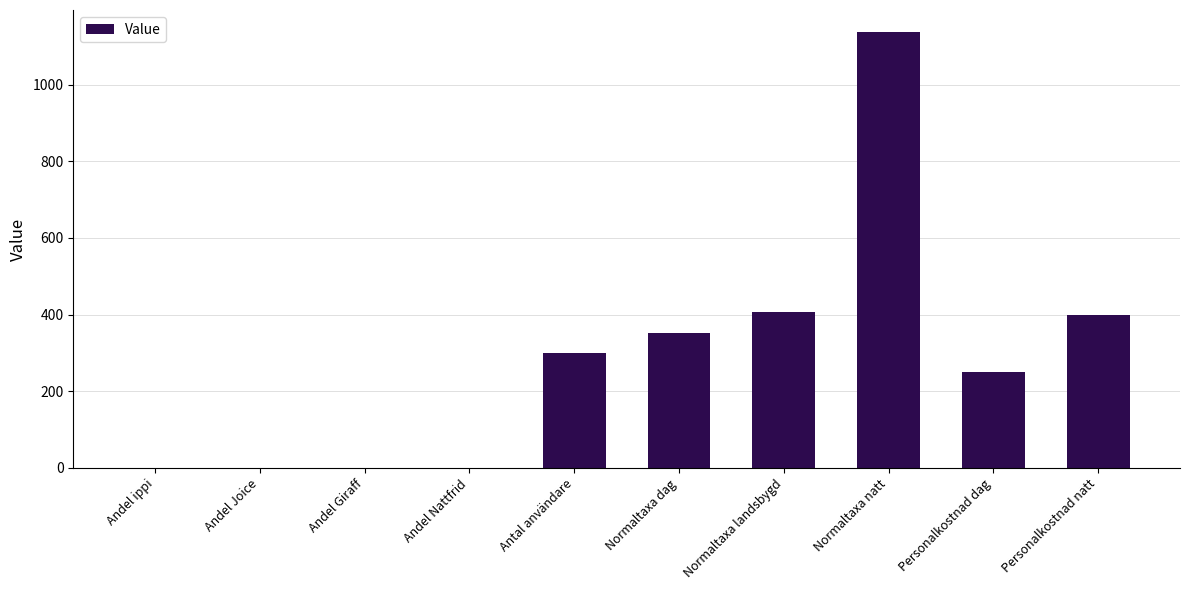

What is the sum of all values?

2850.0